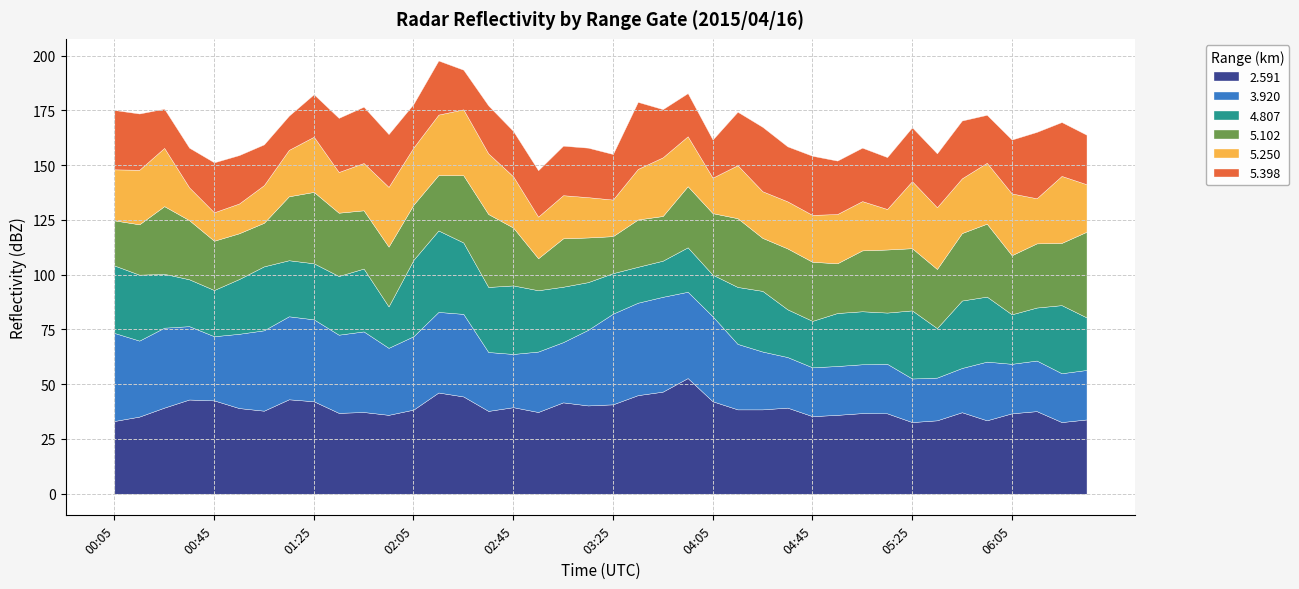

True or false: 5.398 and 2.591 intersect in this chart.

False